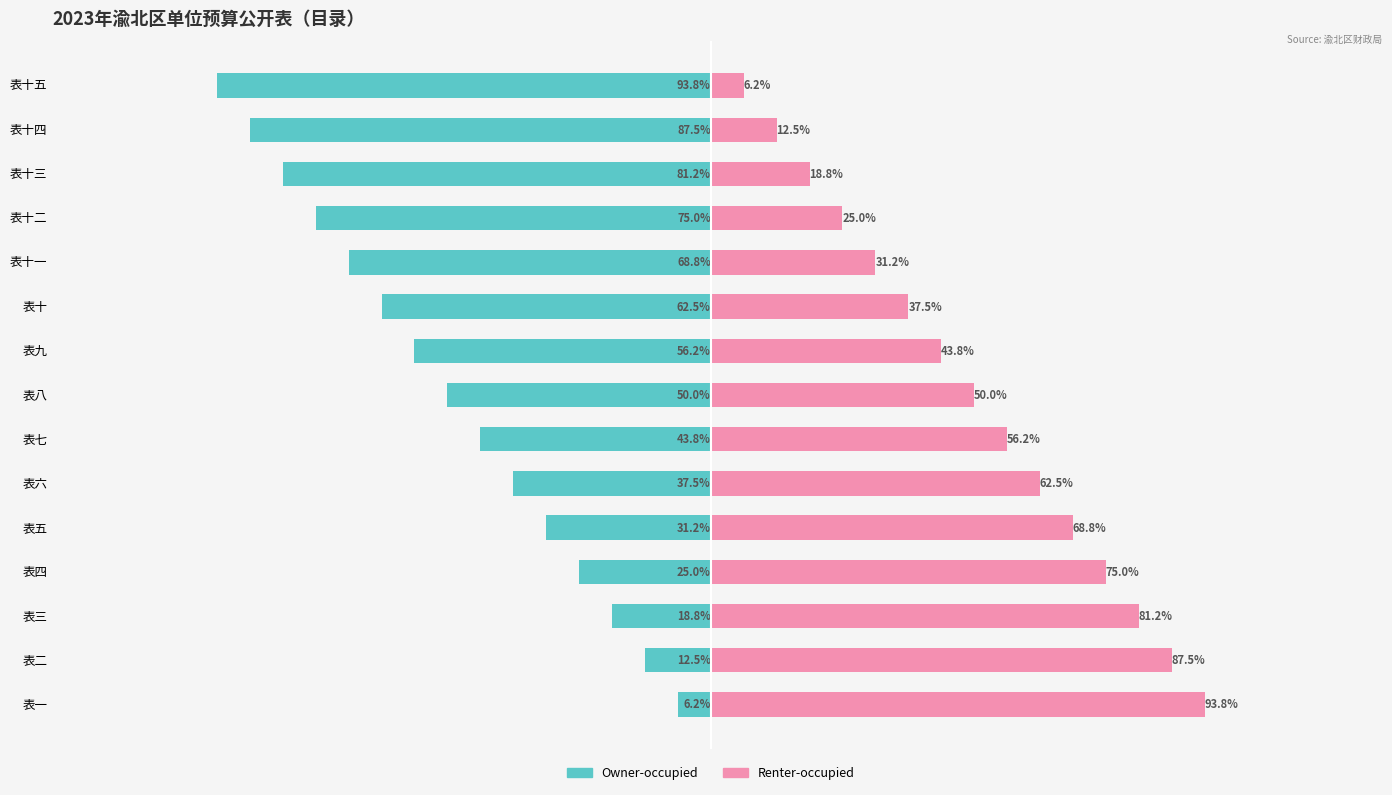

Rank the series at 表十二 from lowest to highest value.

Owner-occupied, Renter-occupied